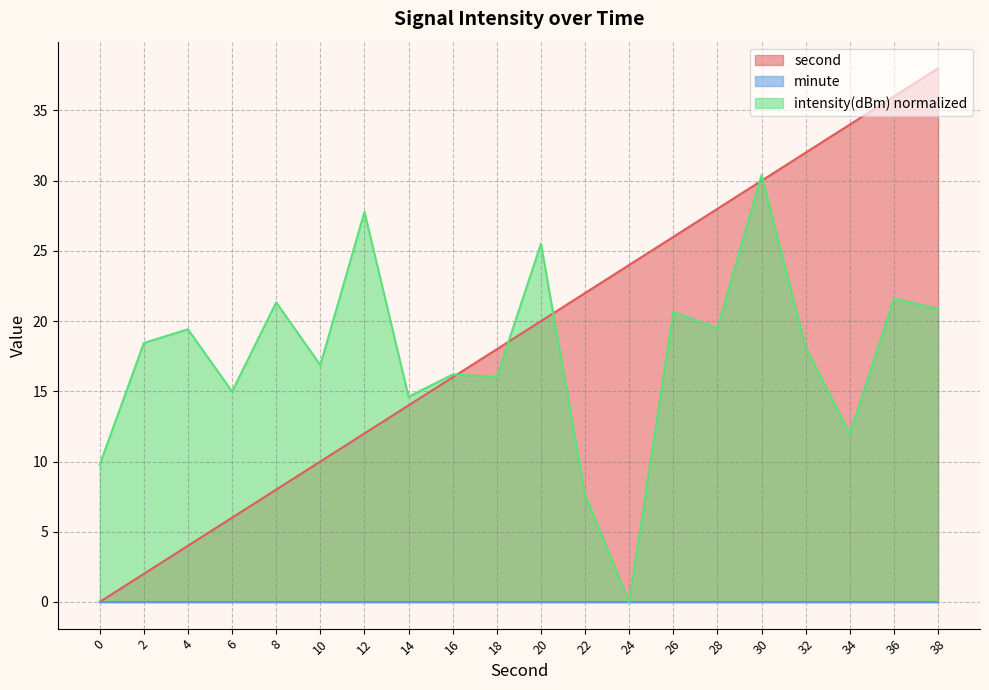

At how many categories does at least one series exceed 35?

2